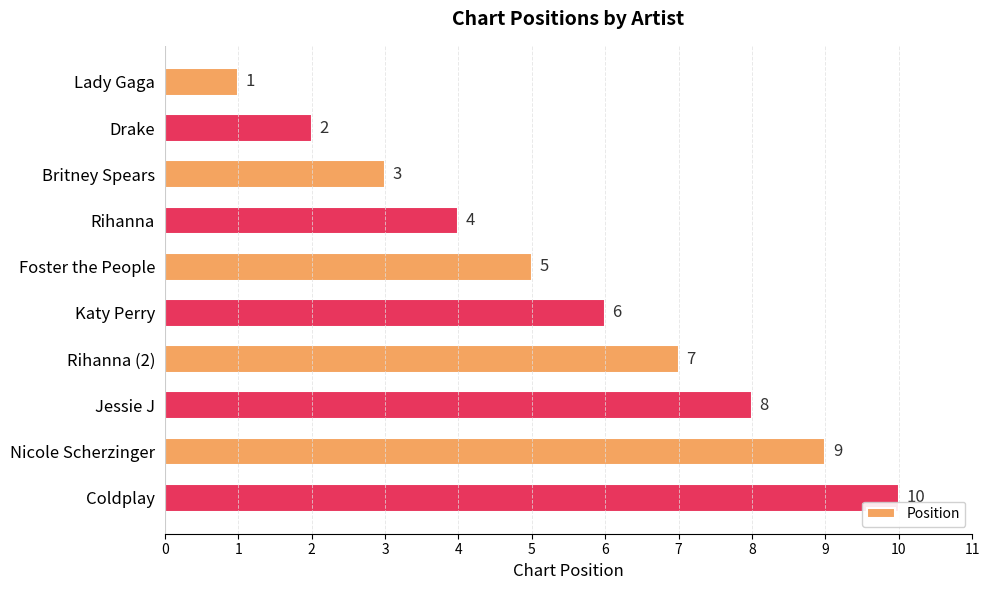

Count the number of data series in this chart.

1